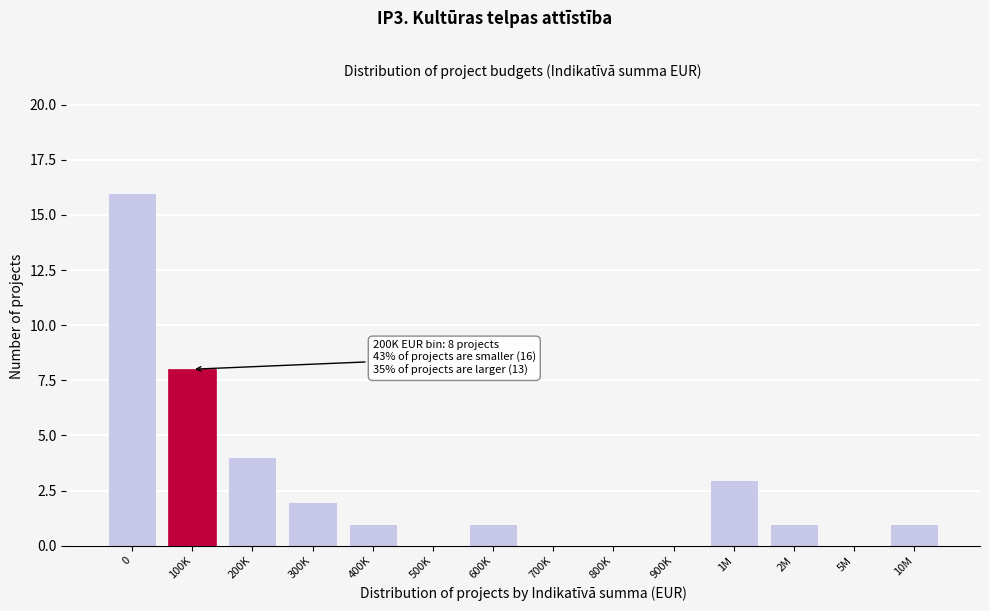

Reading left to right, what are all the values shown in this chart?

0=16	100K=8	200K=4	300K=2	400K=1	500K=0	600K=1	700K=0	800K=0	900K=0	1M=3	2M=1	5M=0	10M=1